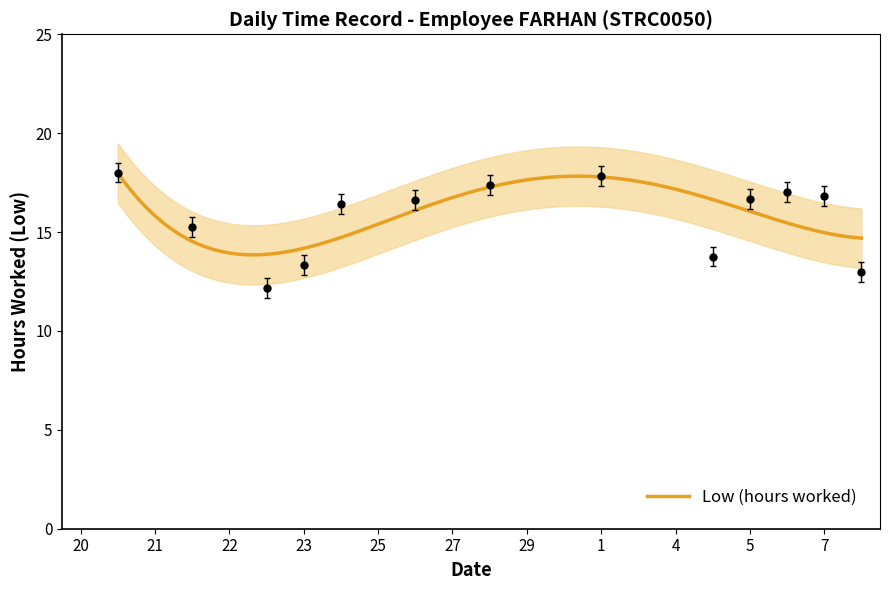

What is the highest value of the Low (hours worked) series?

18.0